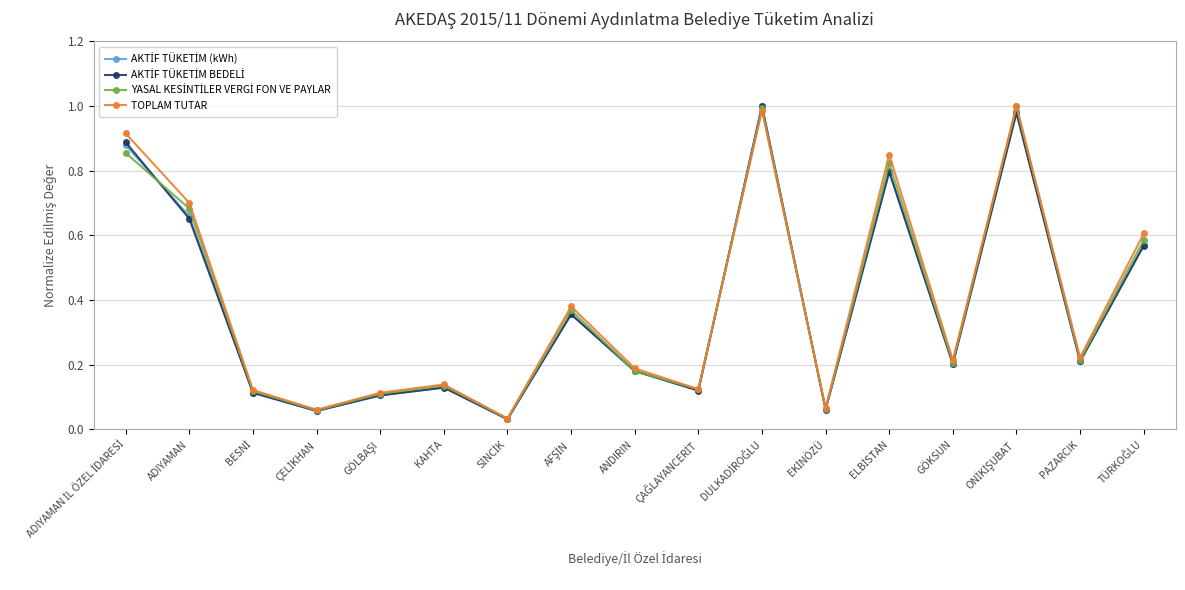

In TOPLAM TUTAR, how many points are higher than both neighbors (excluding endpoints)?

5